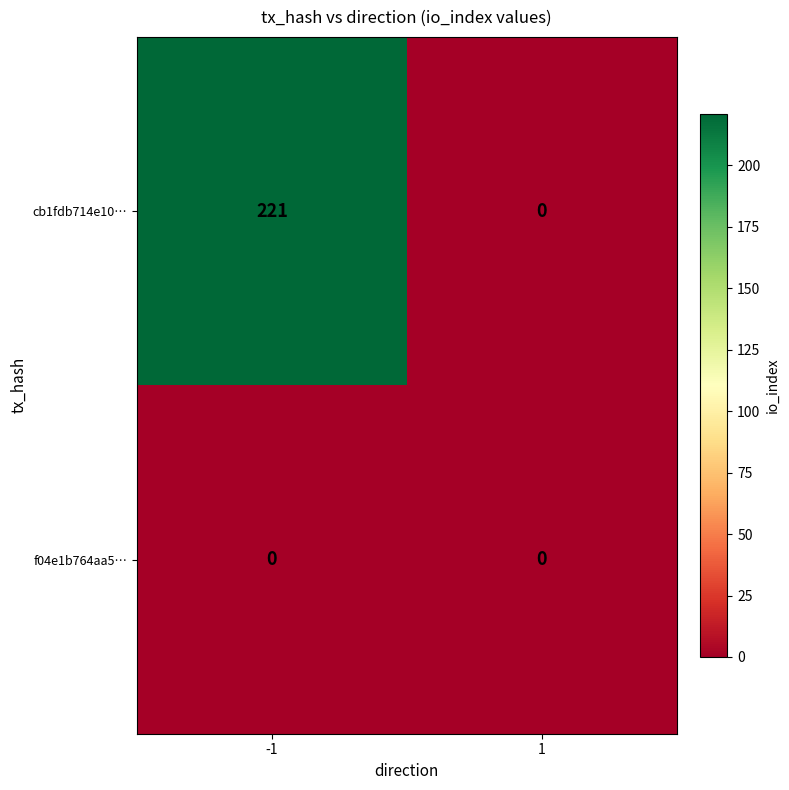

Reading left to right, what are all the values shown in this chart?

cb1fdb714e10…: -1=221	1=0
f04e1b764aa5…: -1=0	1=0